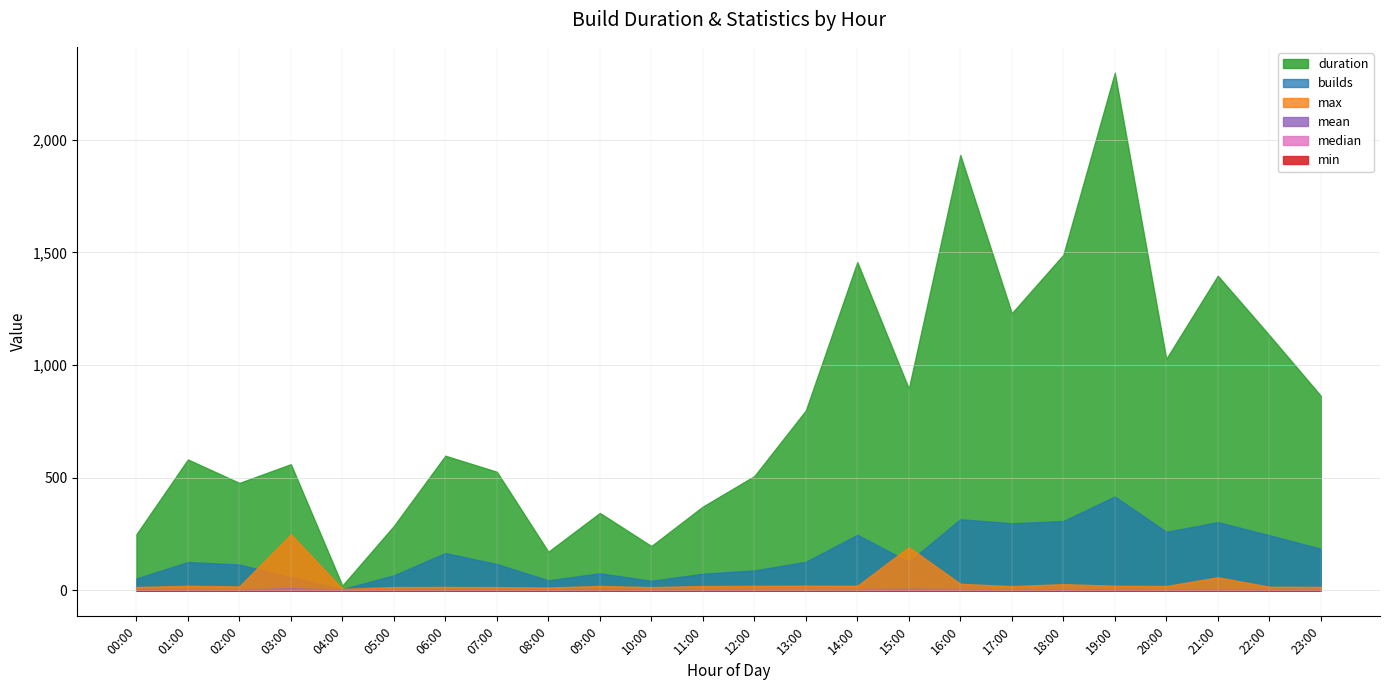

What are all the series names shown in the legend?

duration, mean, median, min, max, builds